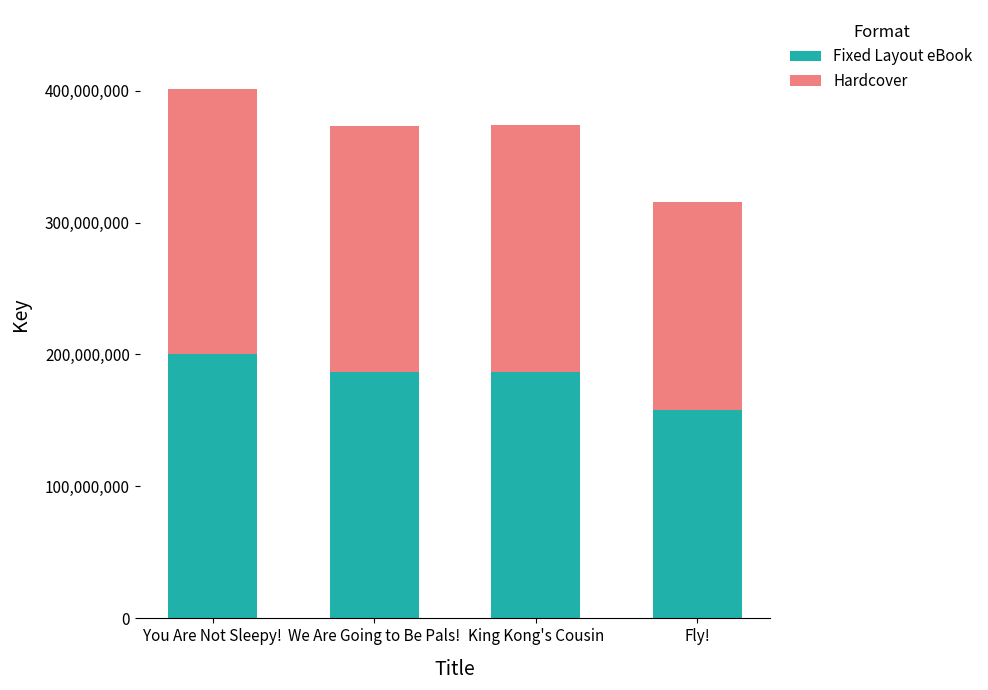

At which category is the sum across all series the highest?

You Are Not Sleepy!